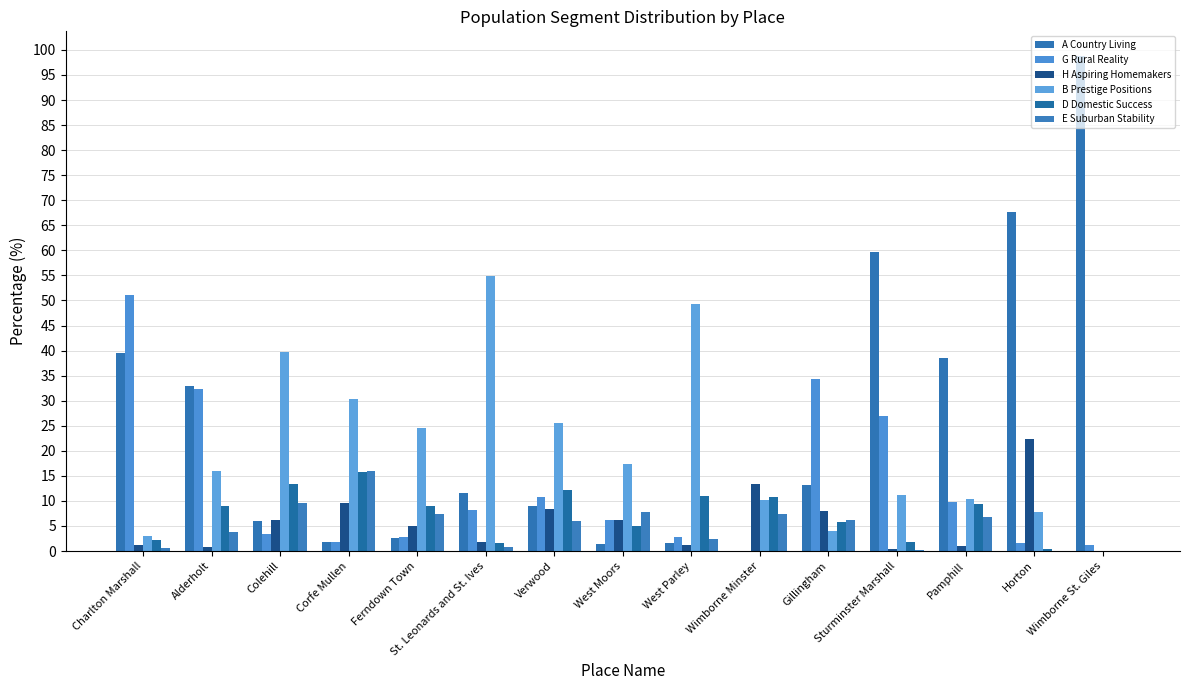

Is the value of E Suburban Stability at Horton greater than the value of A Country Living at Alderholt?

No